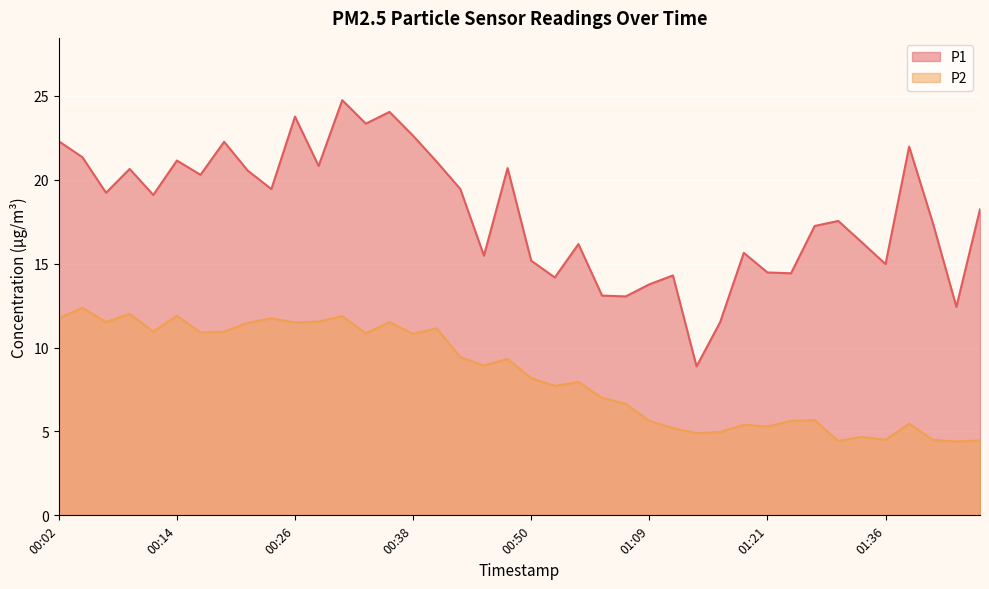

At how many categories does at least one series exceed 9?

39